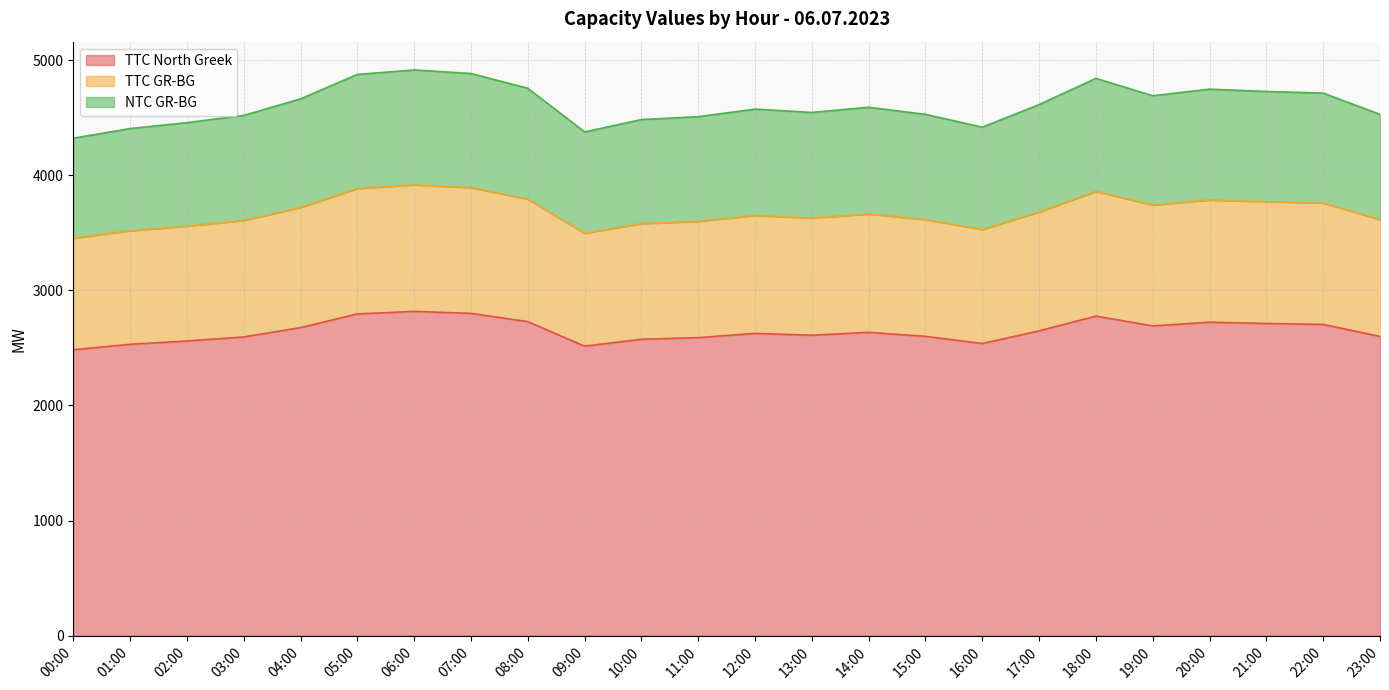

True or false: TTC North Greek and NTC GR-BG cross at least once.

False